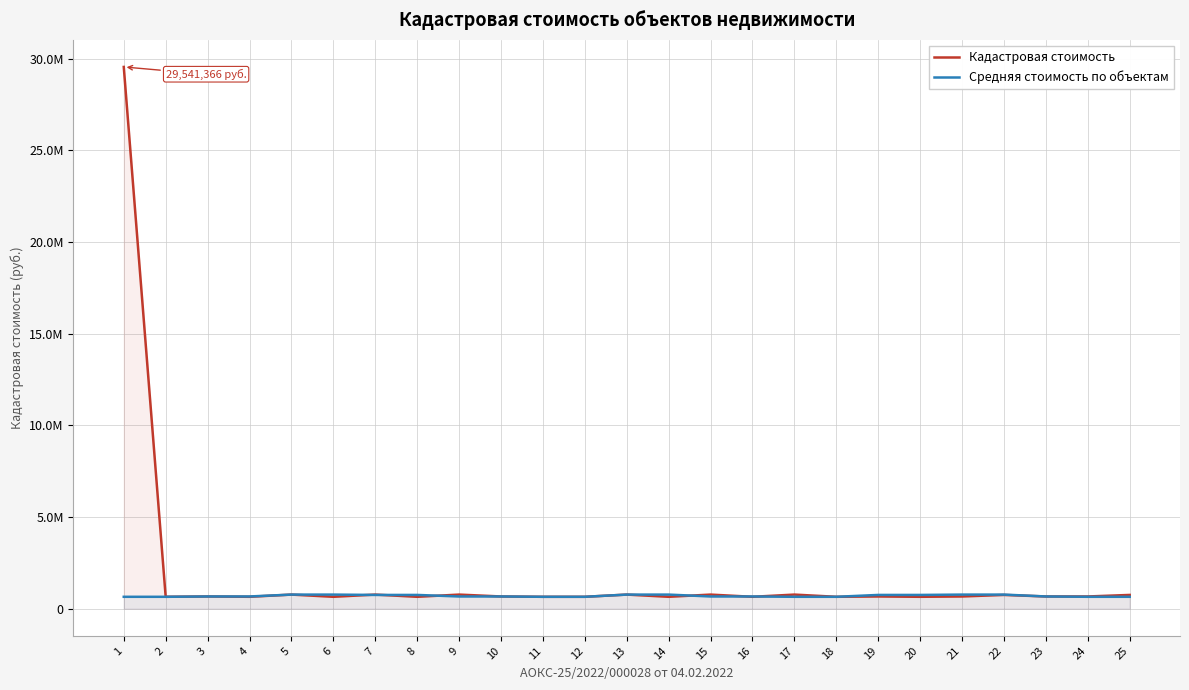

True or false: Кадастровая стоимость has more than 0 points higher than both neighbors.

True